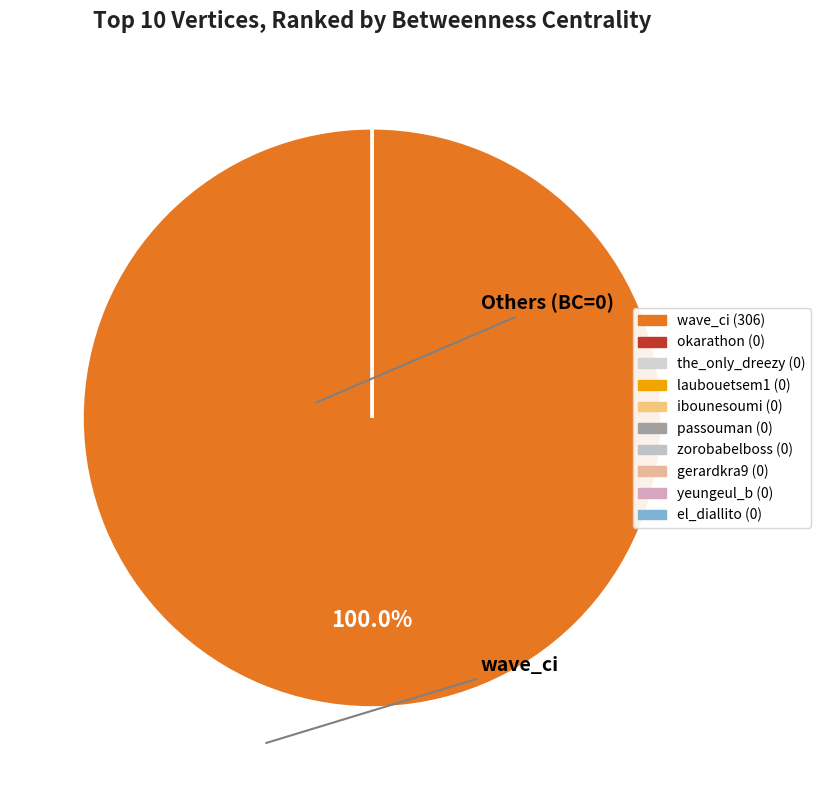

Does any single category account for the majority?

Yes